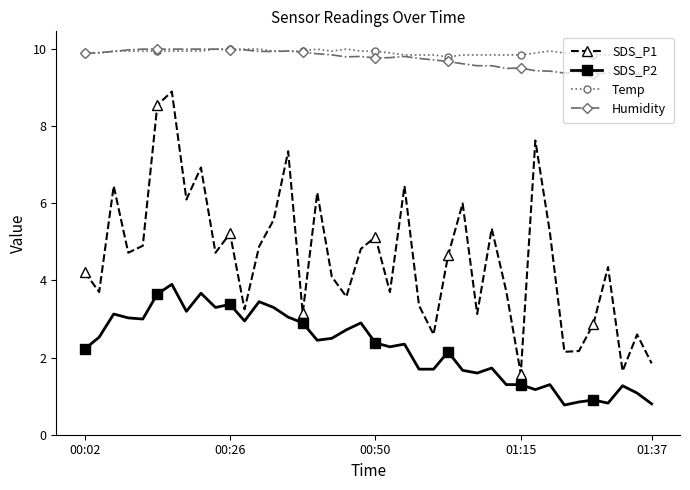

How many data points in SDS_P1 are less than 4?

16